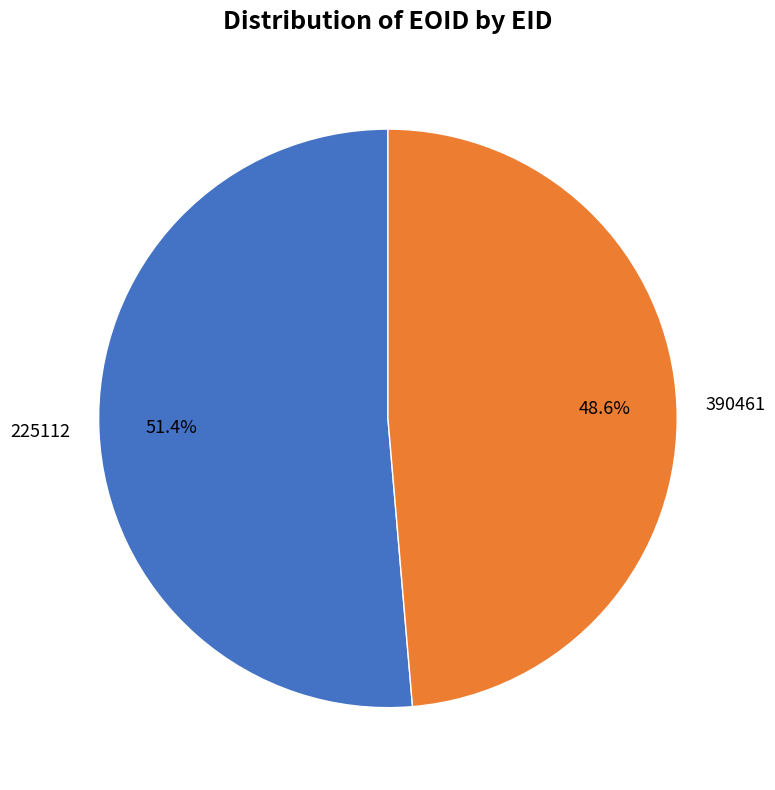

Does 390461 account for over 50% of the chart?

No